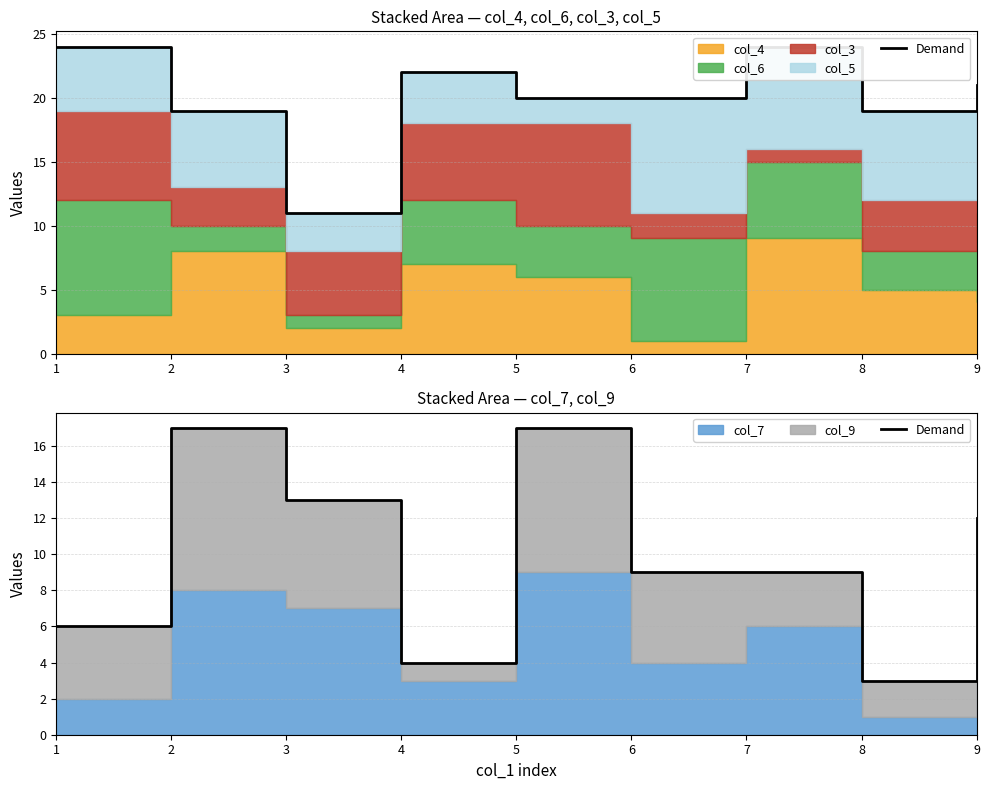

What is the approximate value at 7?

9